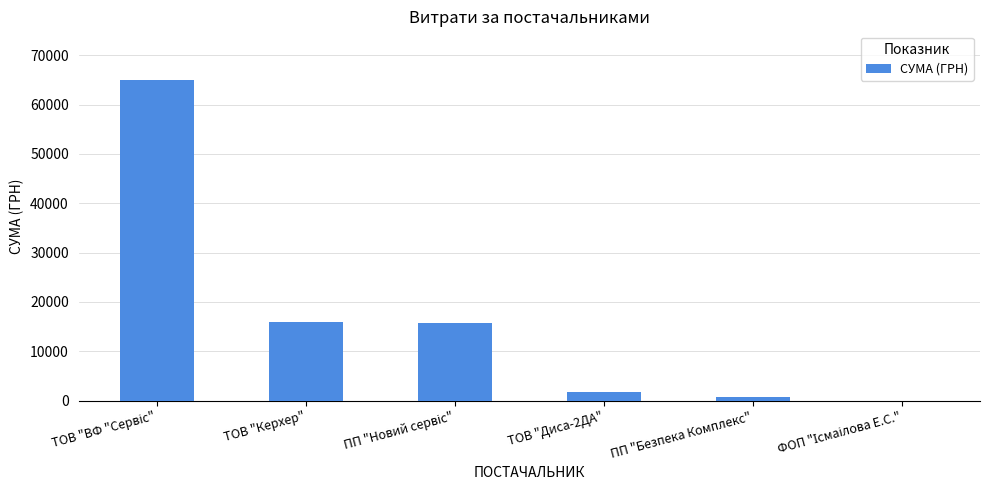

Between ТОВ "Керхер" and ТОВ "Диса-2ДА", which is larger?

ТОВ "Керхер"